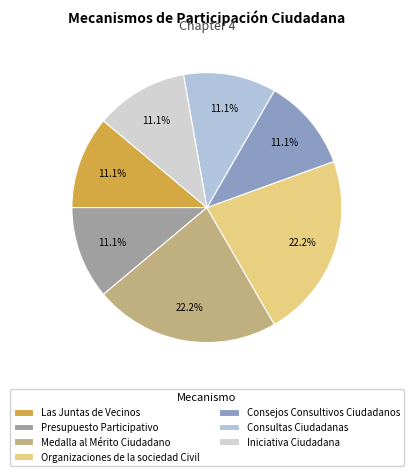

How many slices are in this pie chart?

7